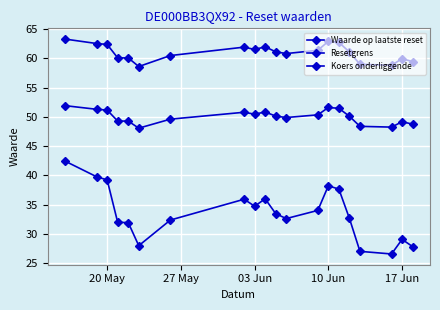

At which label is Resetgrens closest to 49?

17 Jun